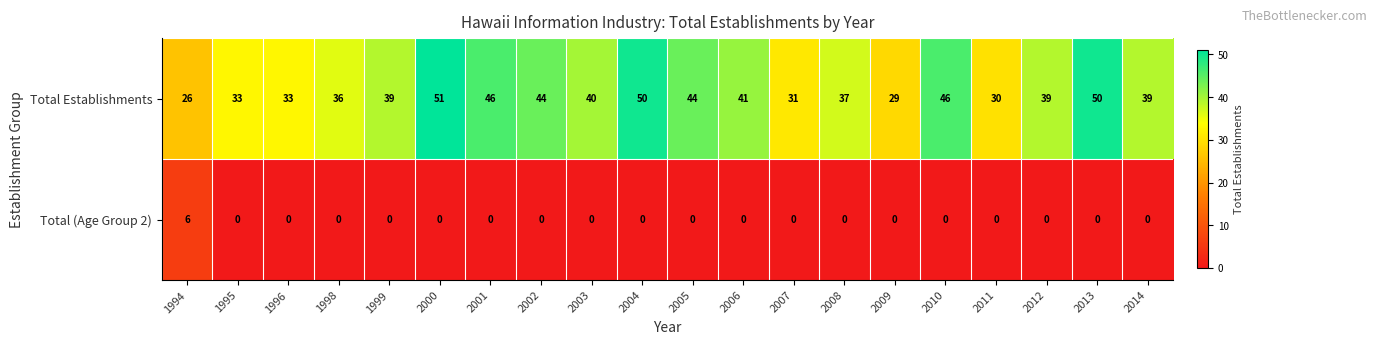

The value of Total Establishments at 2002 is 23. True or false?

False